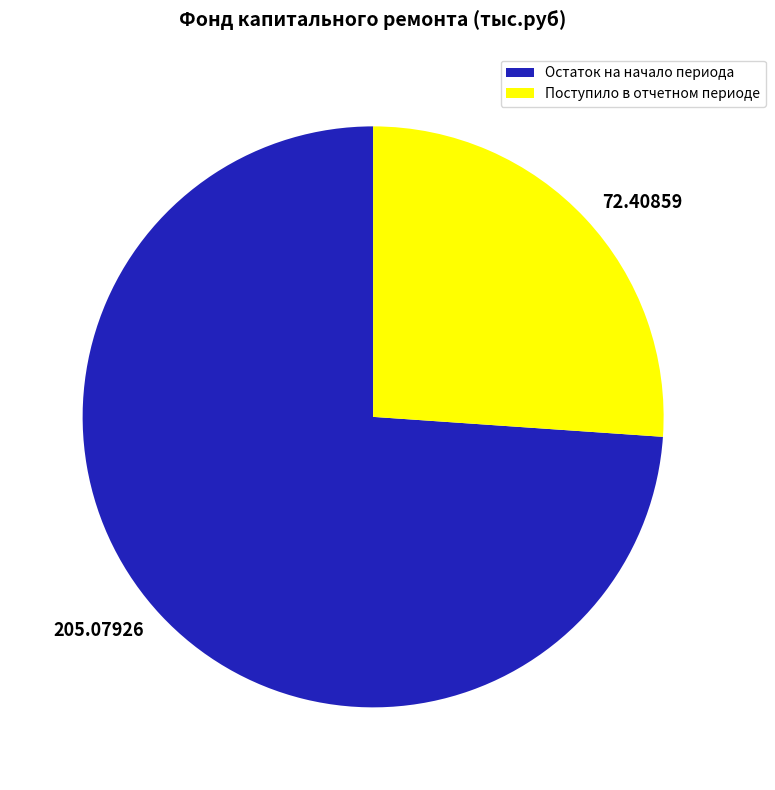

Does 72.40859 represent more than half of the total?

No